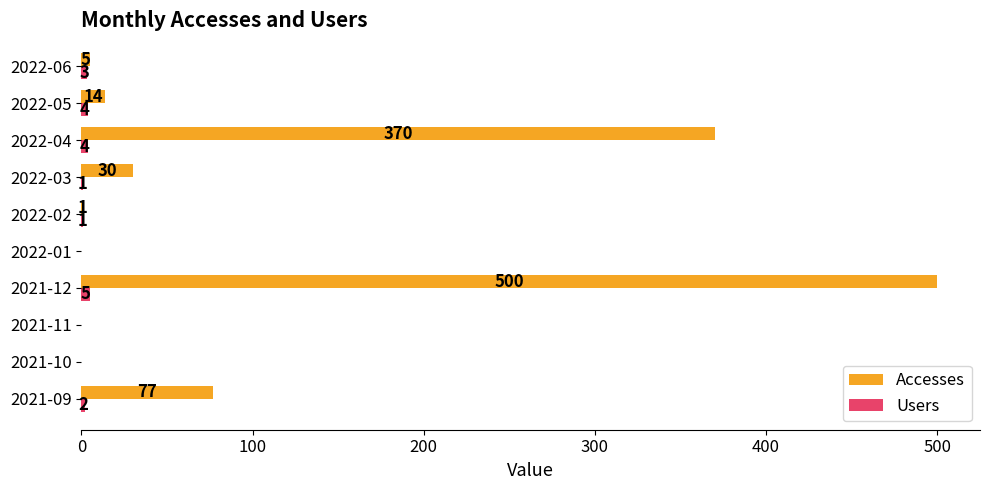

Where is Accesses nearest to the value 250?

2022-04